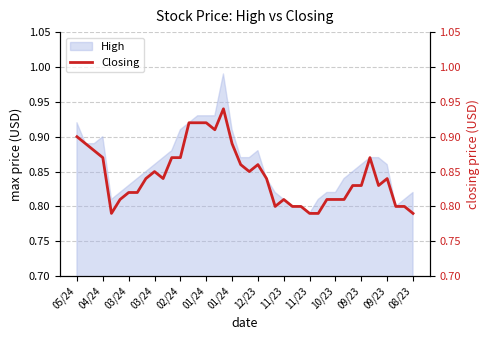

Is it true that the value at 03/24 is 0.5?

False